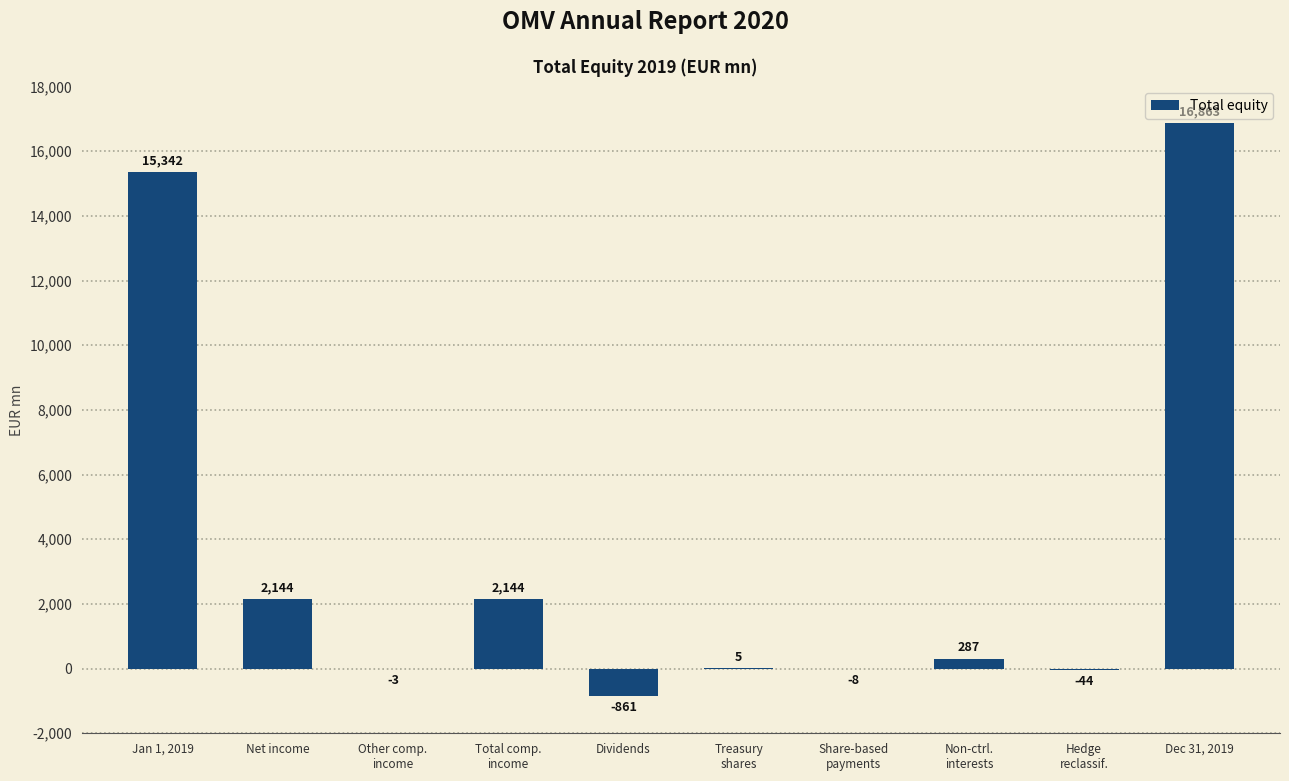

What value does the data have at Dec 31, 2019, to the nearest 50?

16850